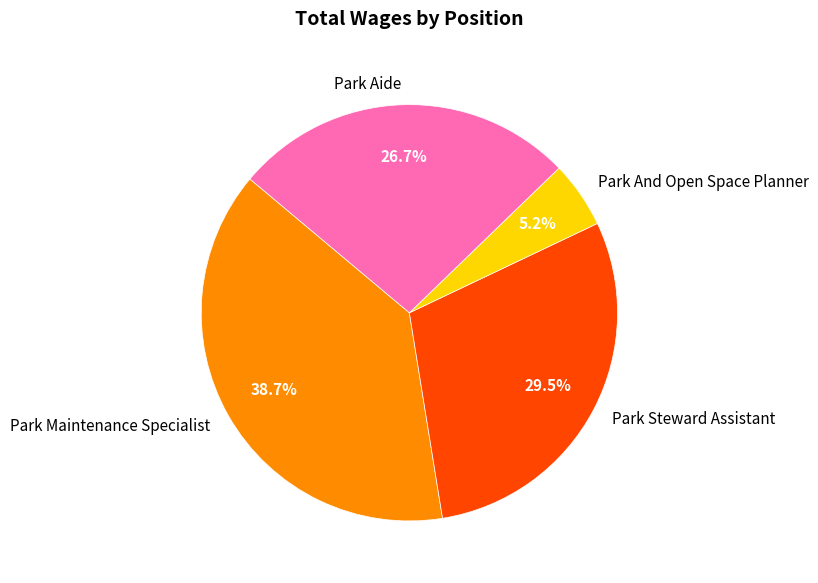

To the nearest percent, what is the difference between the largest and smallest slice percentages?

33%